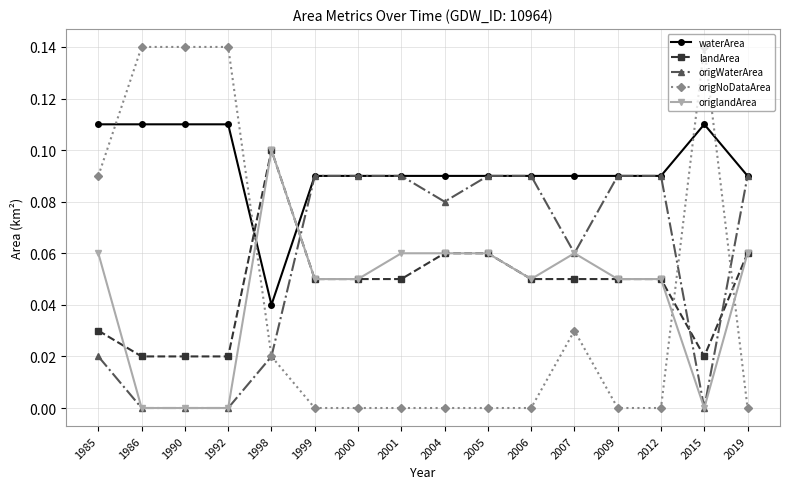

What is the sum of all waterArea values?

1.5